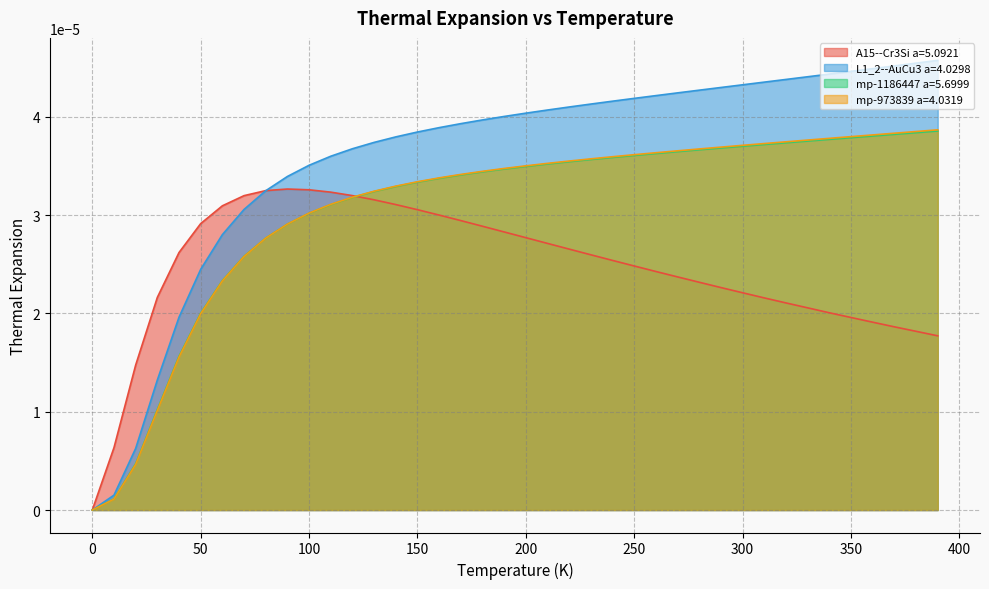

True or false: mp-1186447 a=5.6999 and L1_2--AuCu3 a=4.0298 intersect in this chart.

False